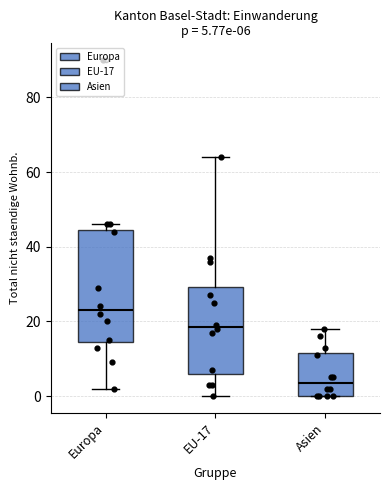

Which box's median line is the lowest?

Asien